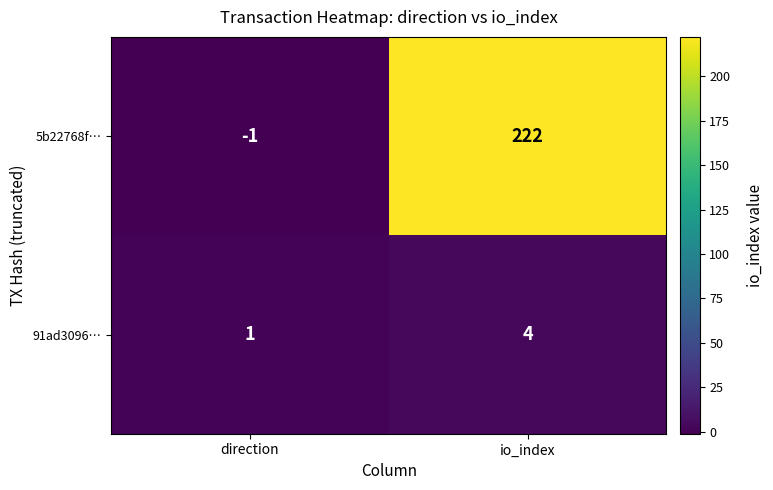

What is the sum of the 91ad3096… values at direction and io_index?

5